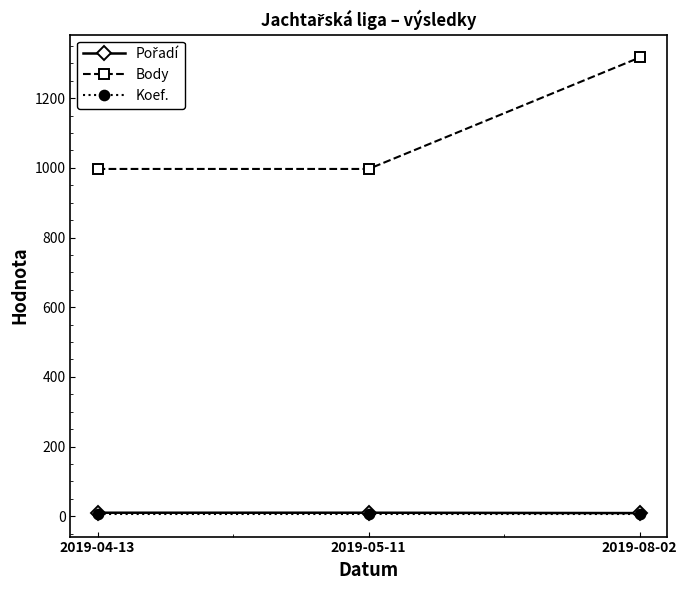

Which series changed the most between 2019-04-13 and 2019-08-02?

Body